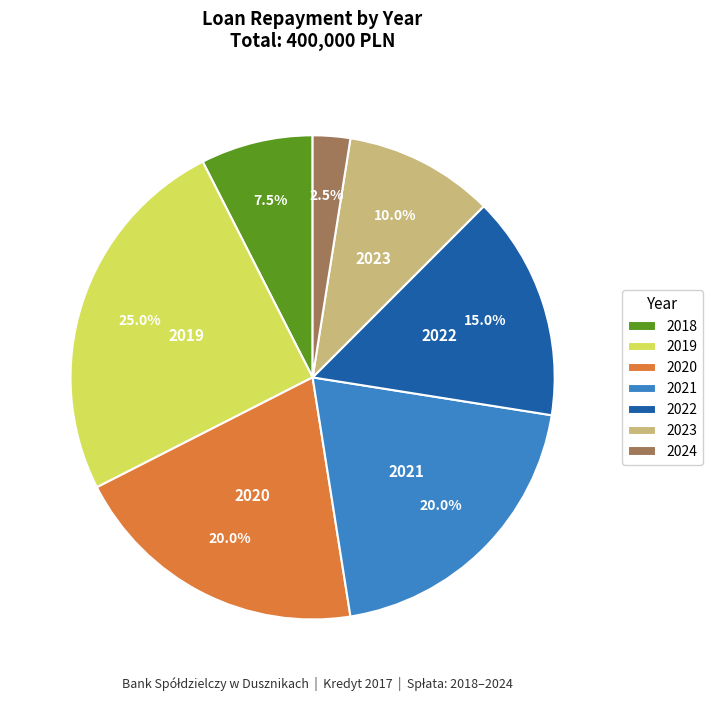

Does any single category account for the majority?

No